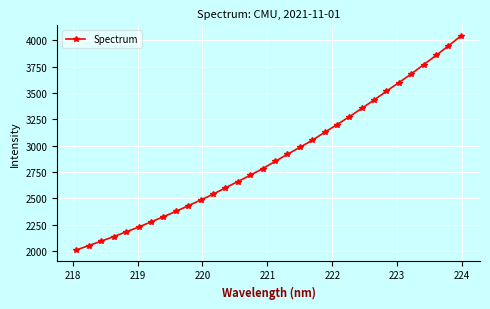

True or false: the data has more than 2 interior local peaks.

False